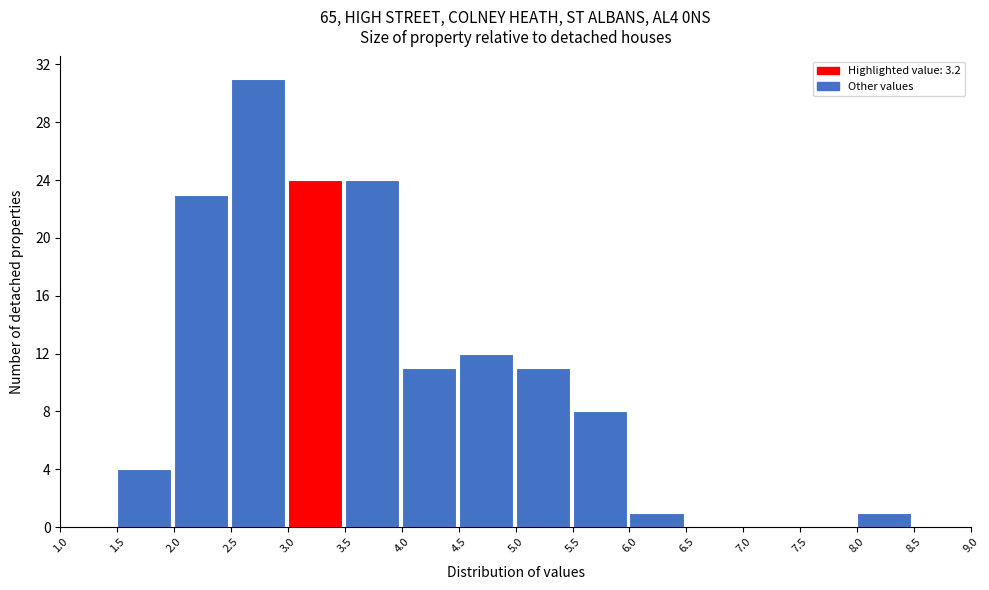

Reading left to right, transcribe this chart: for each bar, give the range it covers on the x-axis and its height. The values are not printed on the chart, so give them approximately, as read against the axis.

1.0 to 1.5: 0
1.5 to 2.0: 4
2.0 to 2.5: 23
2.5 to 3.0: 31
3.0 to 3.5: 24
3.5 to 4.0: 24
4.0 to 4.5: 11
4.5 to 5.0: 12
5.0 to 5.5: 11
5.5 to 6.0: 8
6.0 to 6.5: 1
6.5 to 7.0: 0
7.0 to 7.5: 0
7.5 to 8.0: 0
8.0 to 8.5: 1
8.5 to 9.0: 0